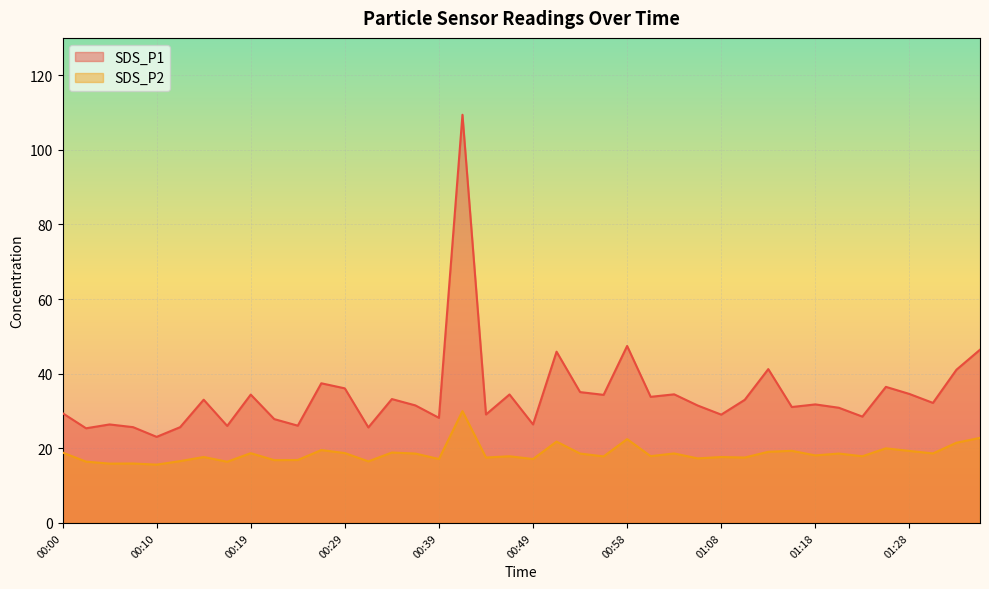

What is the value of the SDS_P1 point at the 3rd from the left?

26.4